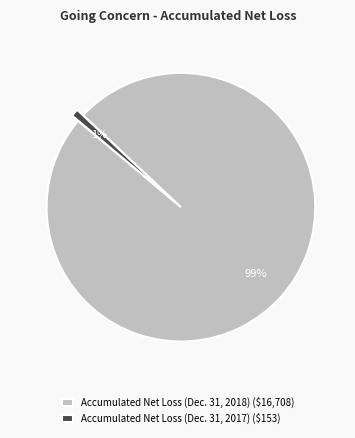

The Accumulated Net Loss (Dec. 31, 2017) slice represents 1% of the pie. True or false?

True